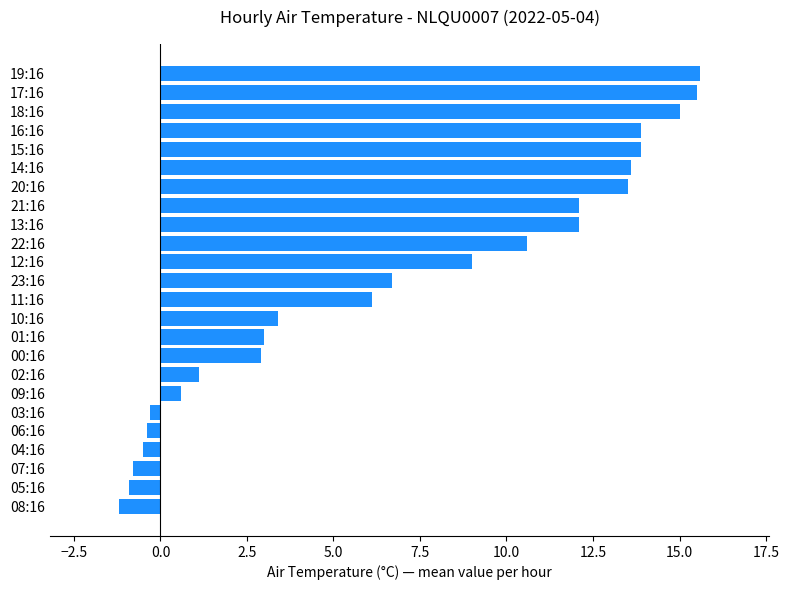

What is the difference between the maximum and minimum values?

16.8